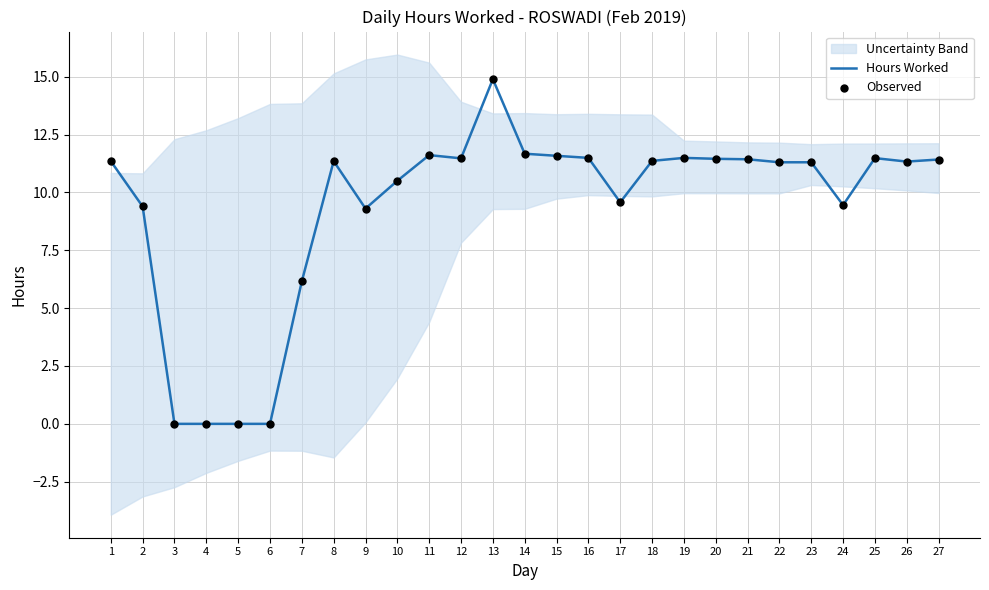

At which category is the sum across all series the highest?

13